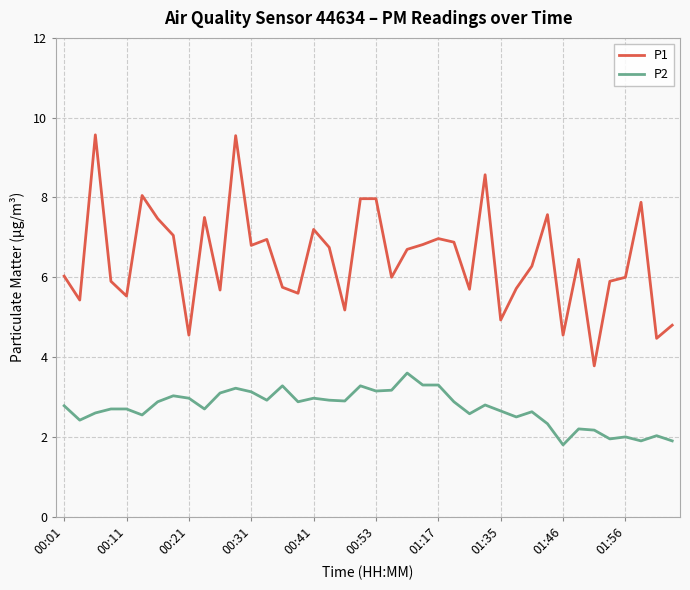

How many categories are shown in the chart?

40